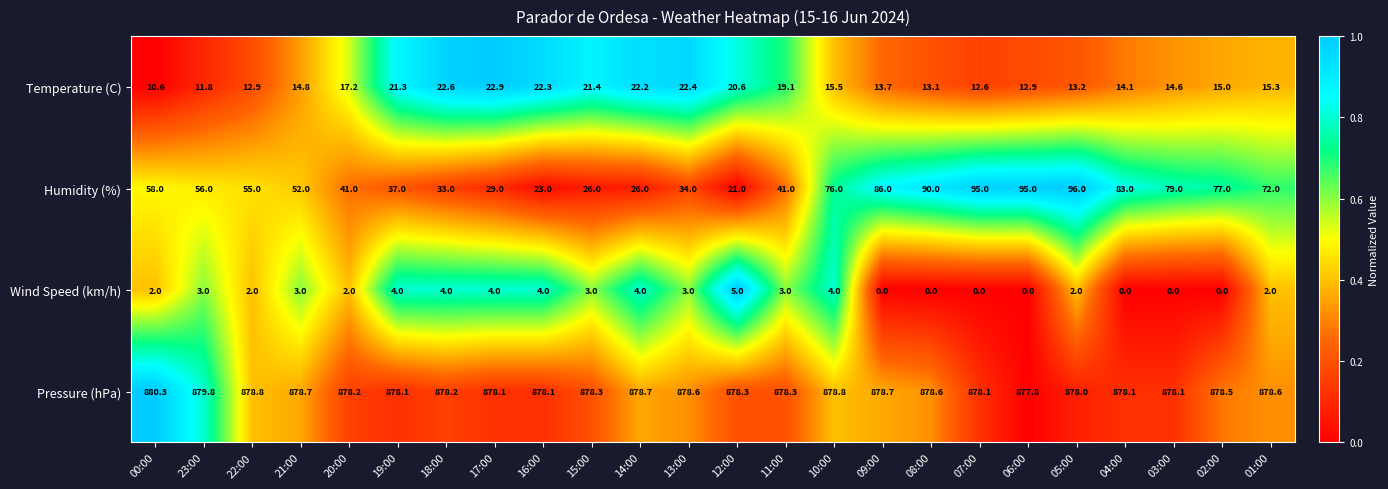

The value of Humidity (%) at 11:00 is 41.0. True or false?

True